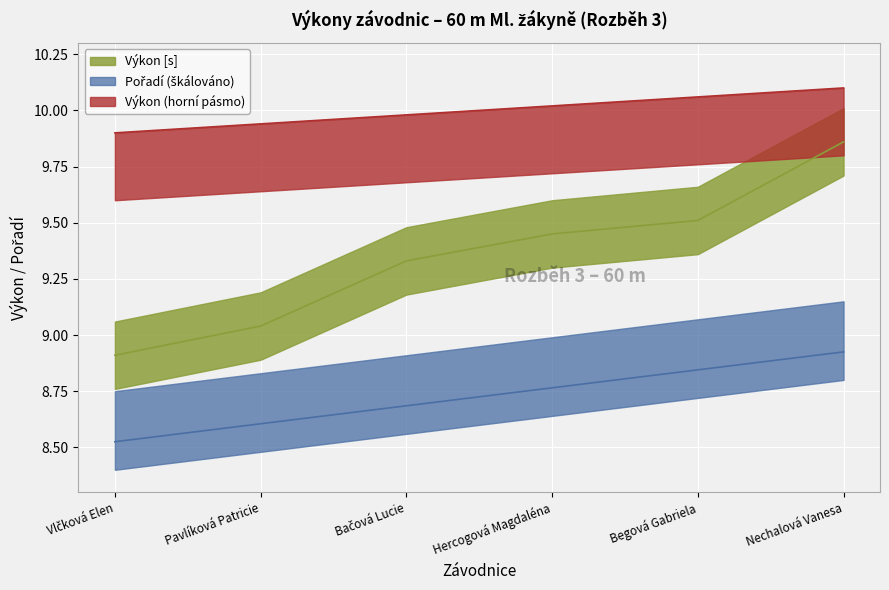

At which label is Výkon closest to 9?

Pavlíková Patricie